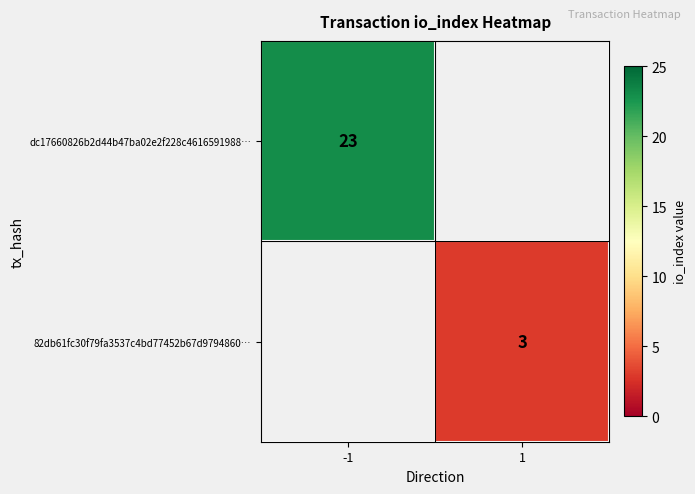

Is the value of 82db61fc30f79fa3537c4bd77452b67d9794860… at 1 greater than the value of dc17660826b2d44b47ba02e2f228c4616591988… at -1?

No